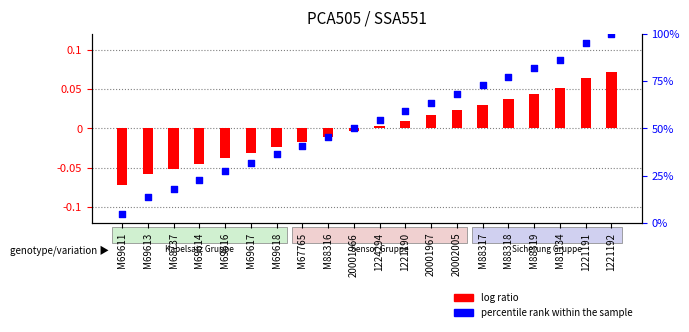

Is the value of log ratio at M67765 greater than the value of percentile rank within the sample at M69611?

No